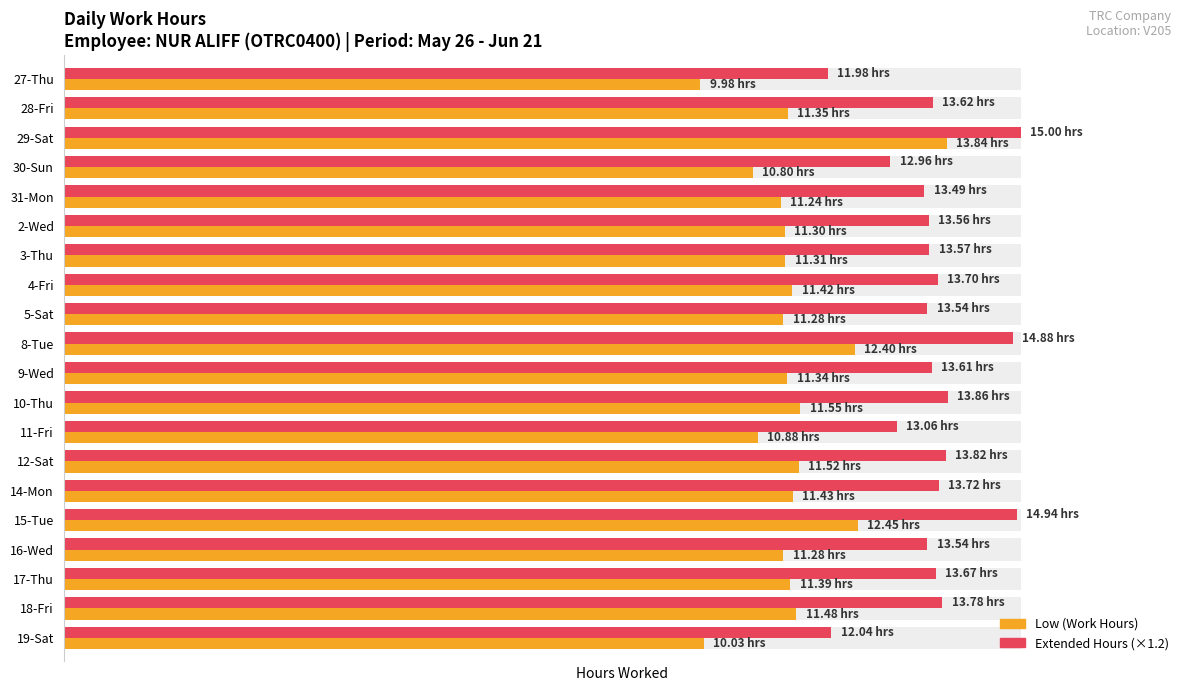

What is the value of the Extended Hours (×1.2) bar at the 16th from the left?

14.9